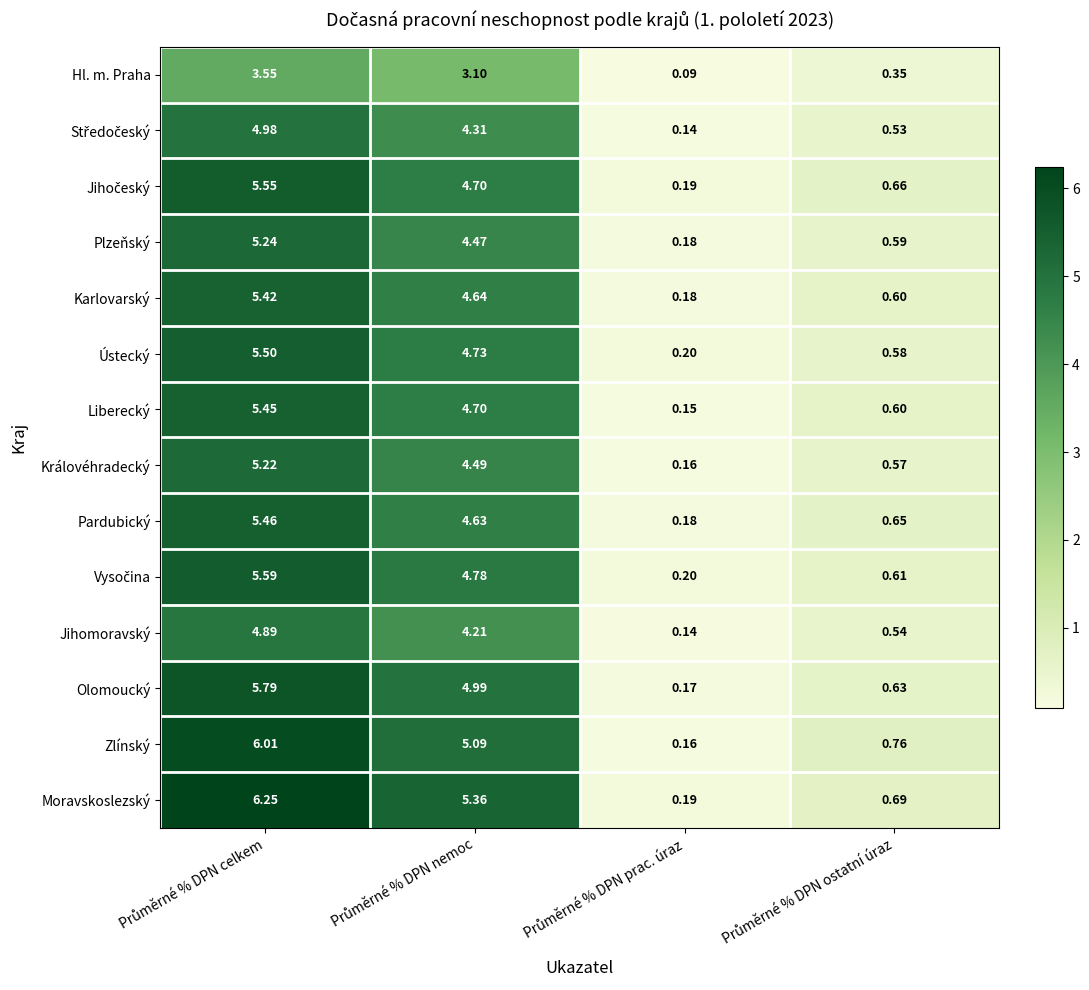

Count the number of categories in the chart.

4